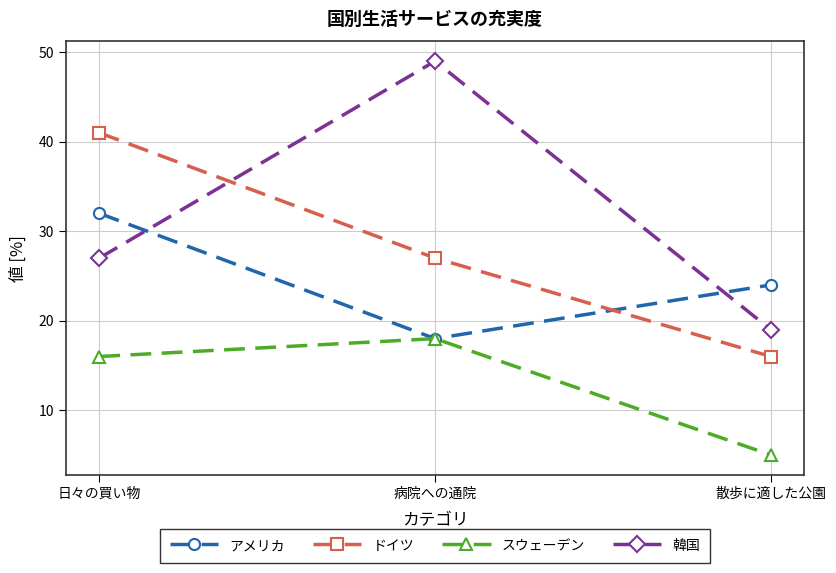

Which series has the largest total across all categories?

韓国